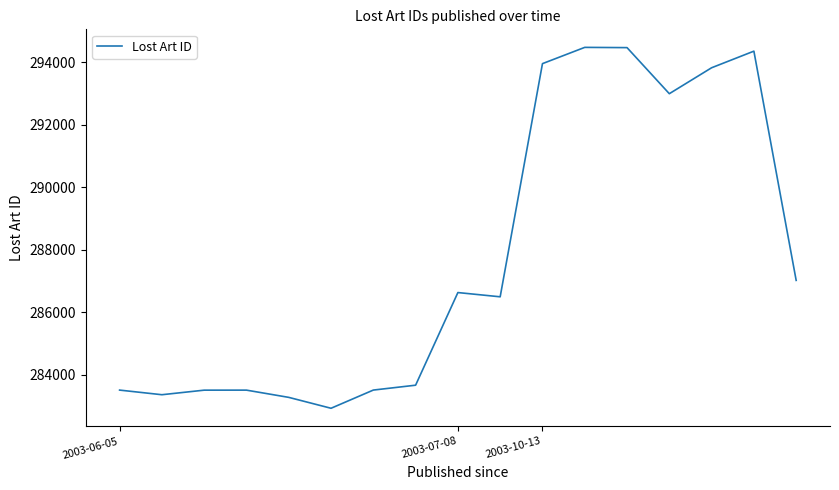

What is the minimum value shown in the chart?

282921